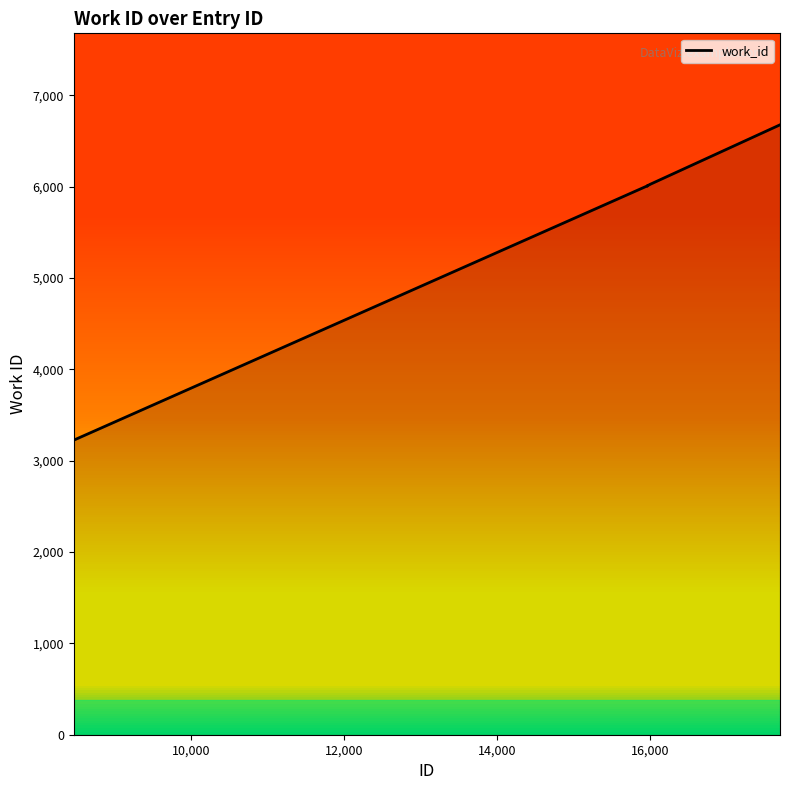

Does the chart display data point markers on the line(s)?

No